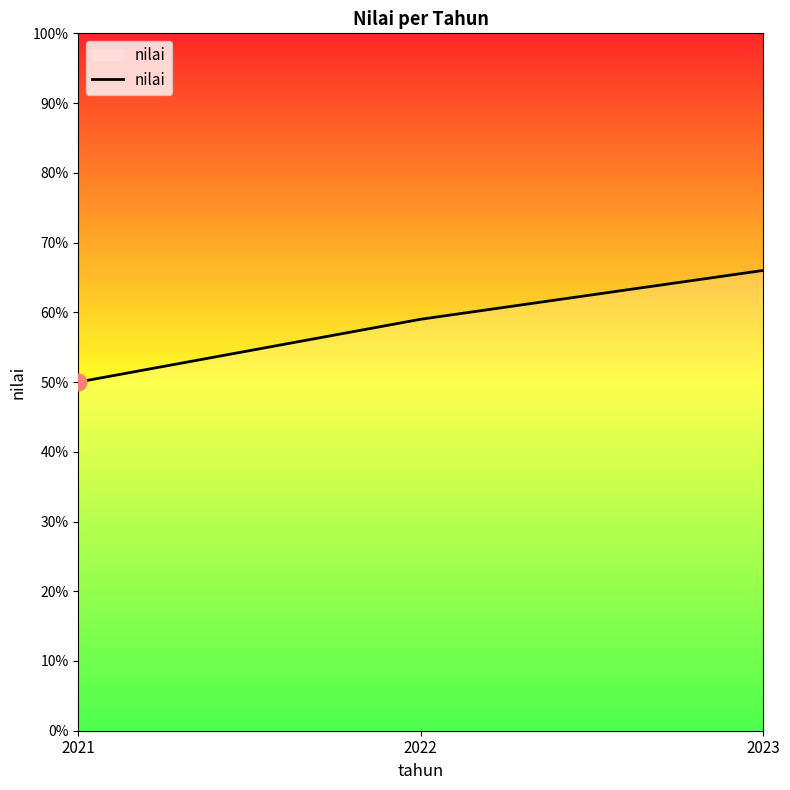

List the labels in order of value, smallest first.

2021, 2022, 2023